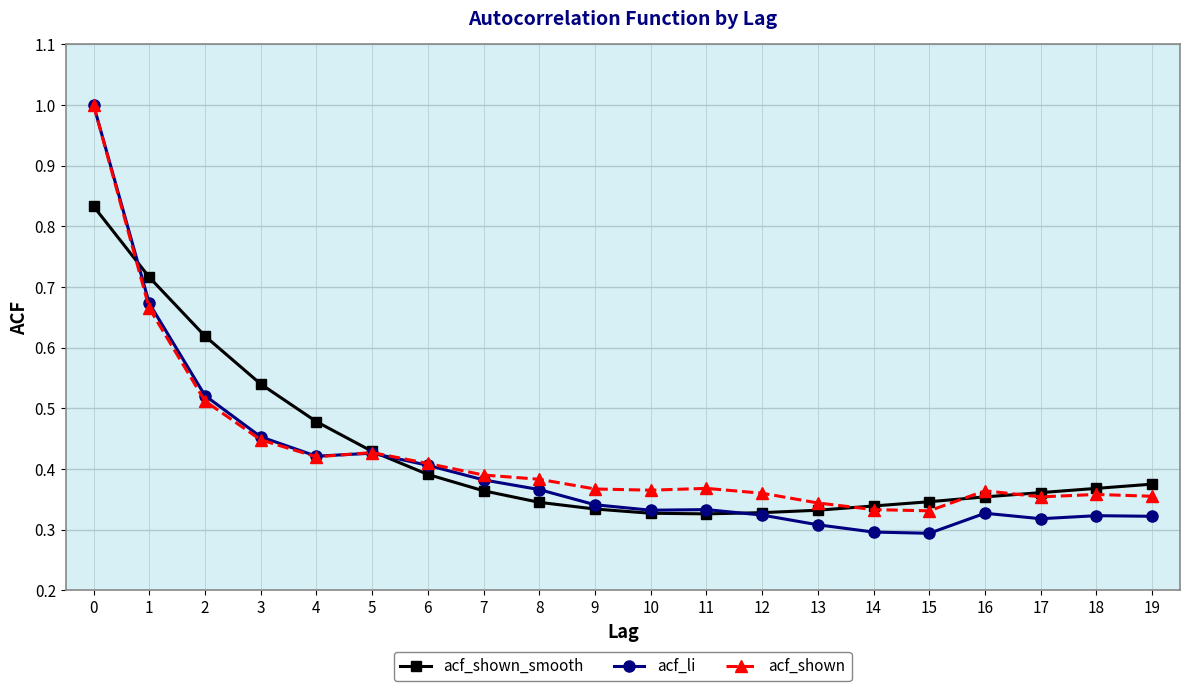

Which series has the widest spread of values?

acf_li